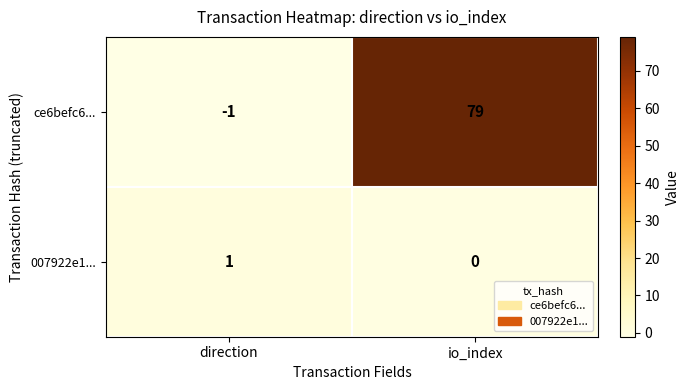

How many series are shown in this chart?

2